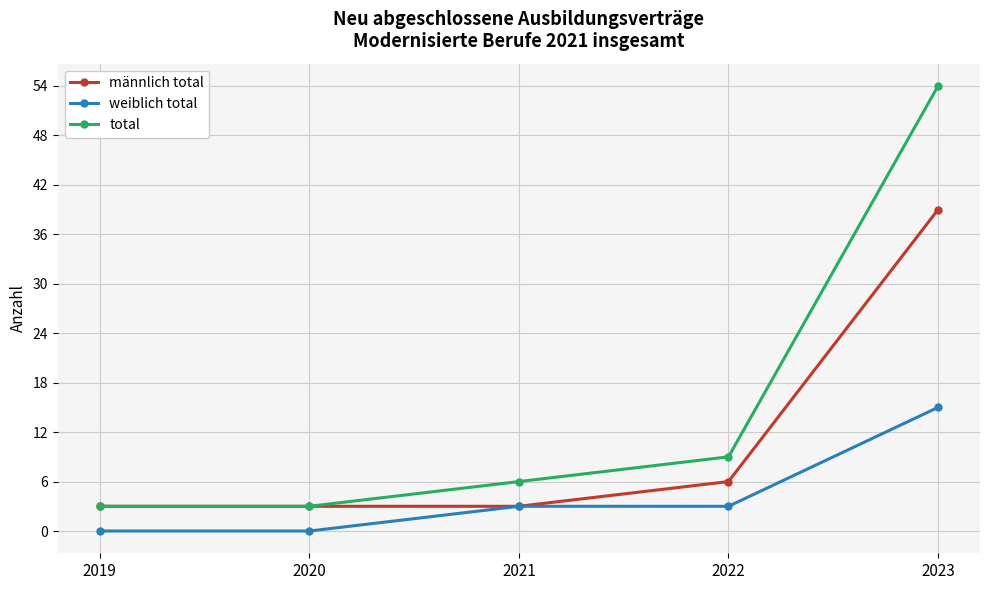

How many data points does each series have?

5